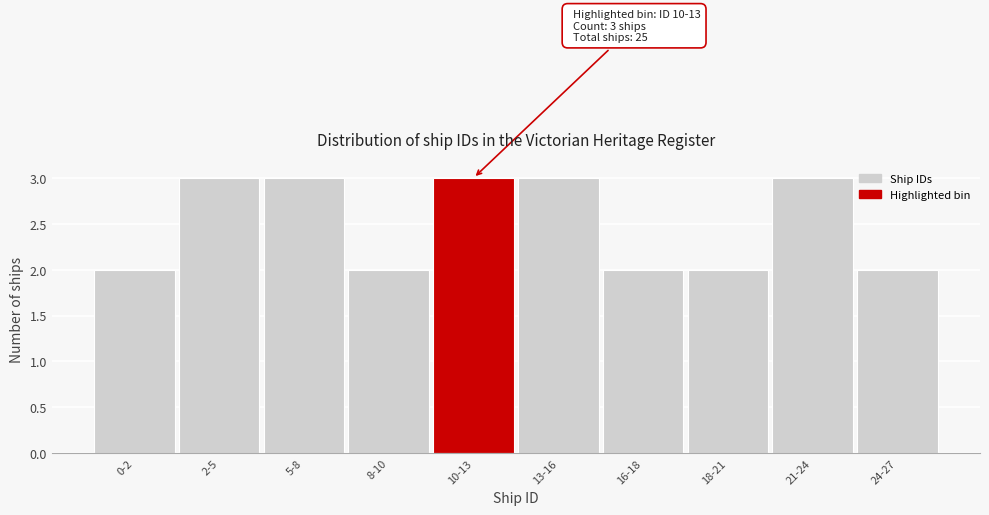

Reading right to left, transcribe all the data shown in this chart.

24-27=2	21-24=3	18-21=2	16-18=2	13-16=3	10-13=3	8-10=2	5-8=3	2-5=3	0-2=2